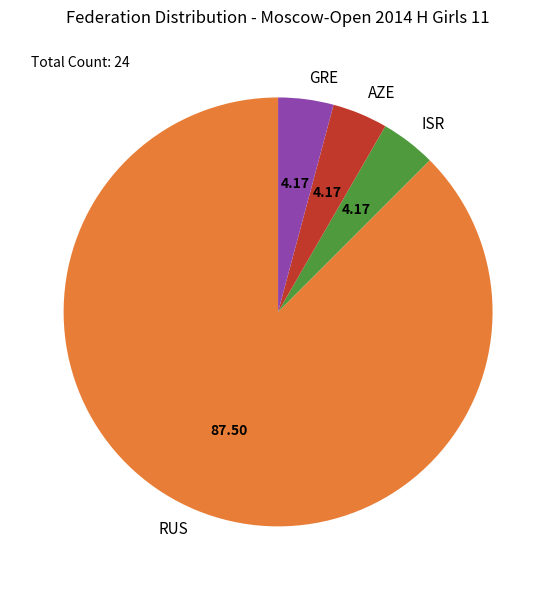

What is the largest slice in the pie chart?

RUS